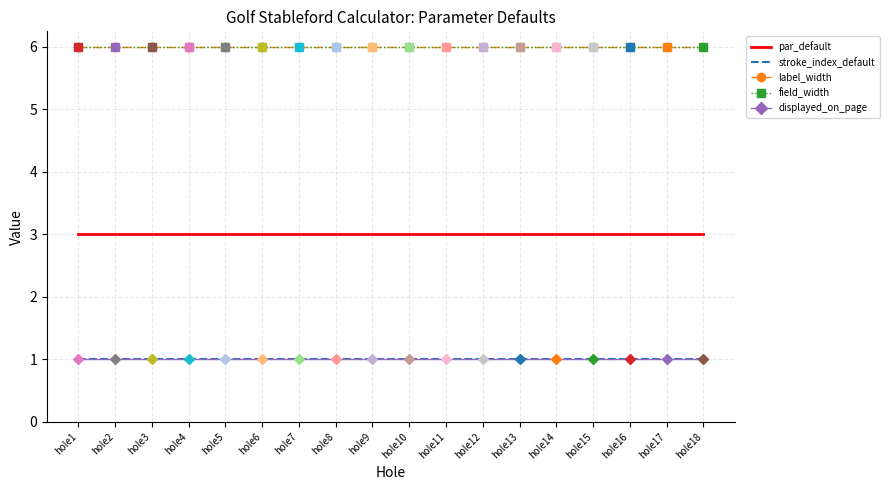

Reading left to right, what are all the values shown in this chart?

par_default: hole1=3	hole2=3	hole3=3	hole4=3	hole5=3	hole6=3	hole7=3	hole8=3	hole9=3	hole10=3	hole11=3	hole12=3	hole13=3	hole14=3	hole15=3	hole16=3	hole17=3	hole18=3
stroke_index_default: hole1=1	hole2=1	hole3=1	hole4=1	hole5=1	hole6=1	hole7=1	hole8=1	hole9=1	hole10=1	hole11=1	hole12=1	hole13=1	hole14=1	hole15=1	hole16=1	hole17=1	hole18=1